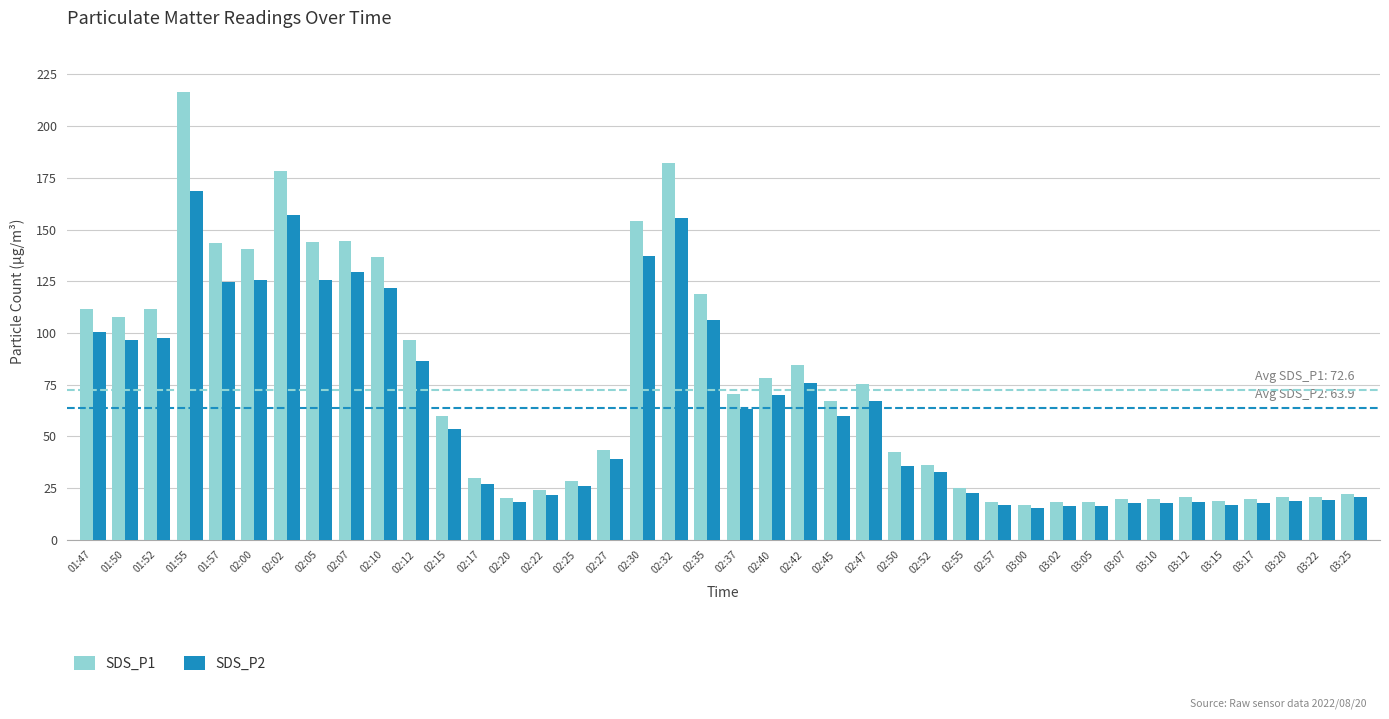

What is the label of the 8th bar from the right?

03:07